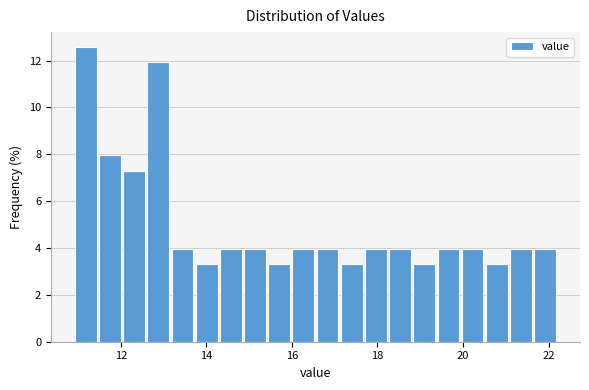

Around what value on the x-axis is the tallest bar? Give the approximate position of its centre, as read against the axis.

11.2